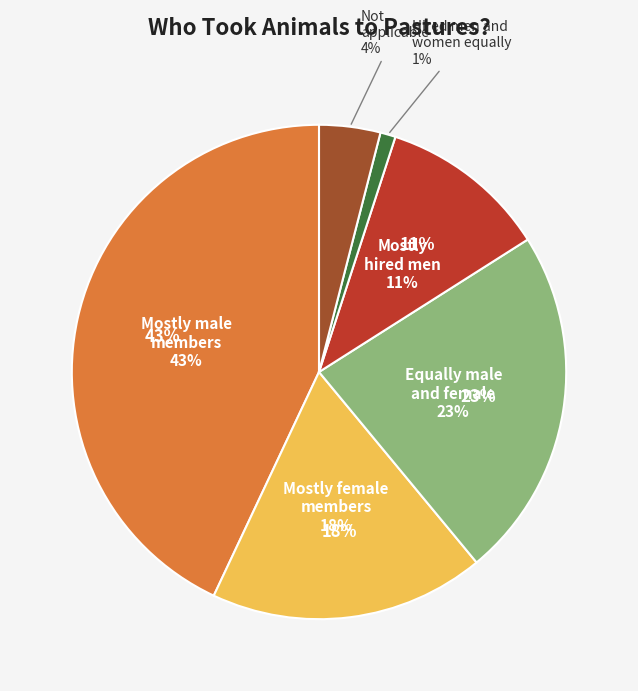

Approximately how many times larger is the value at Equally male
and female compared to Not
applicable?

5.8